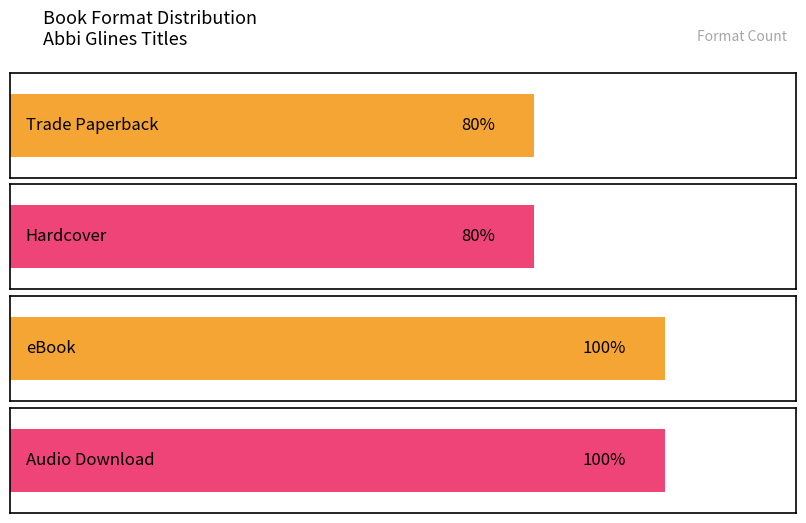

What is the label of the 1st bar from the left?

Trade Paperback